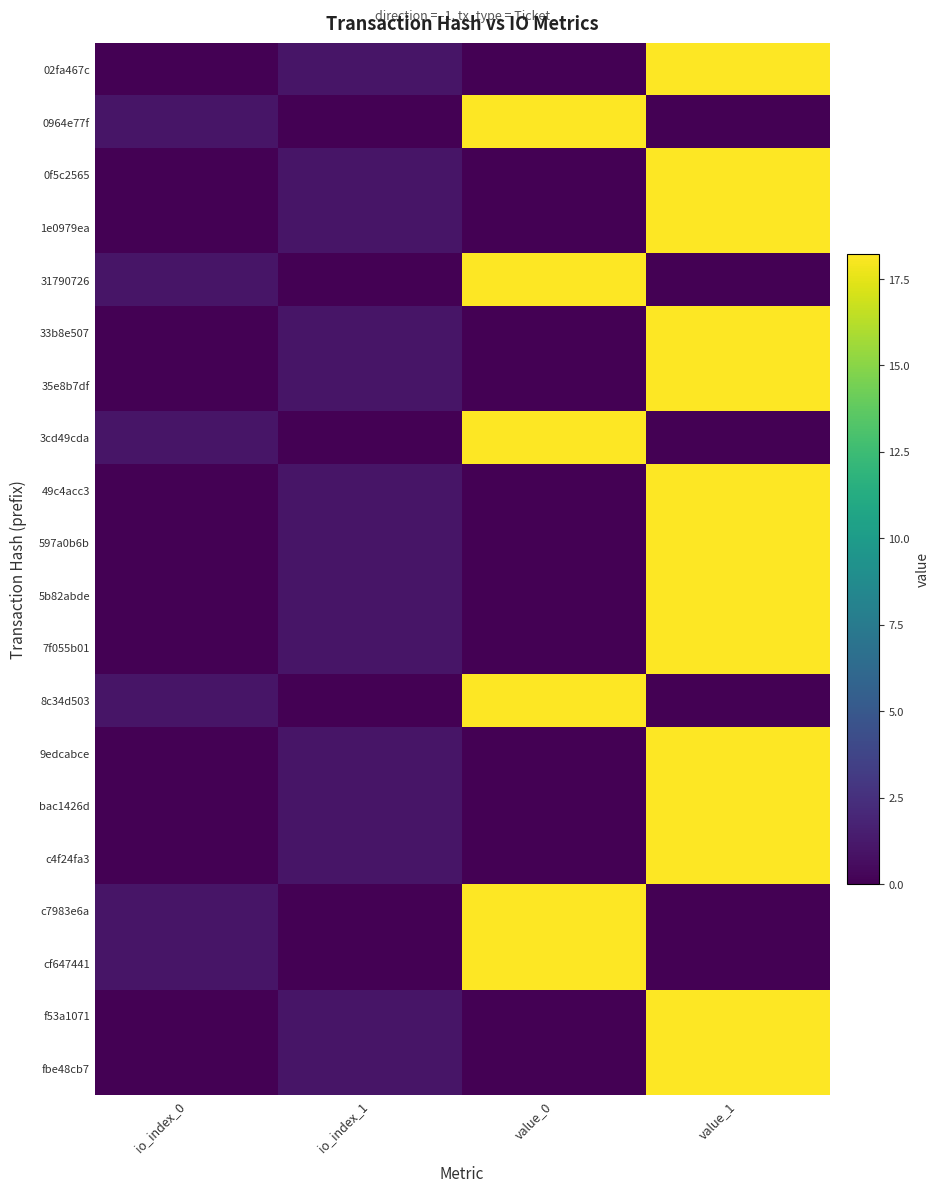

What is the total value across all series at value_1?

255.5